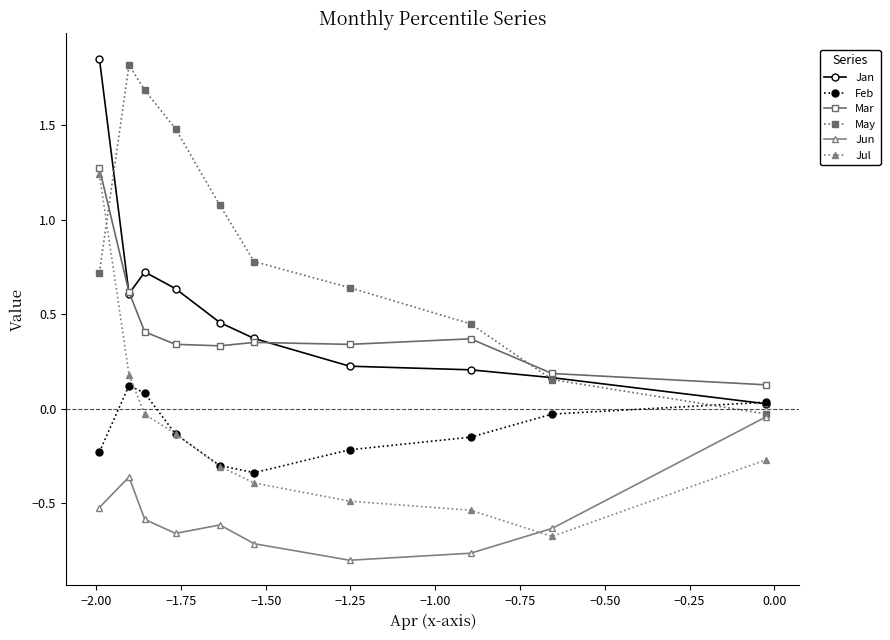

True or false: Mar and Jun cross at least once.

False